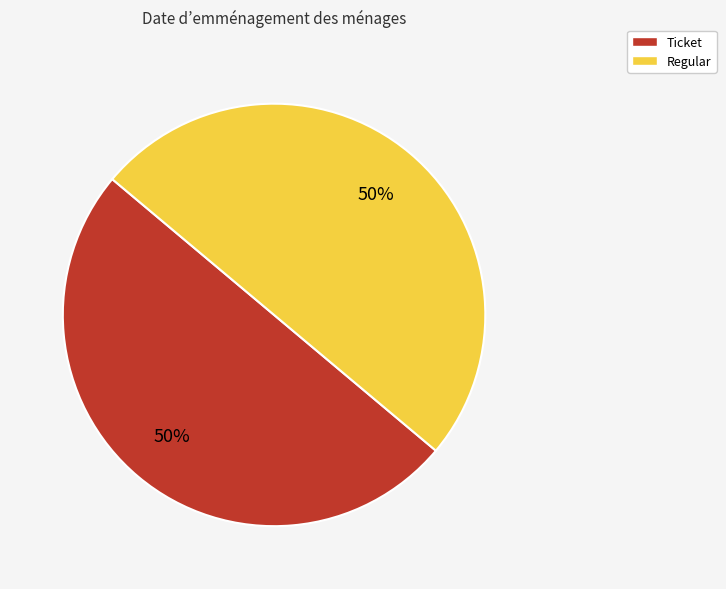

What is the ratio of the value at Regular to the value at Ticket?

1.0